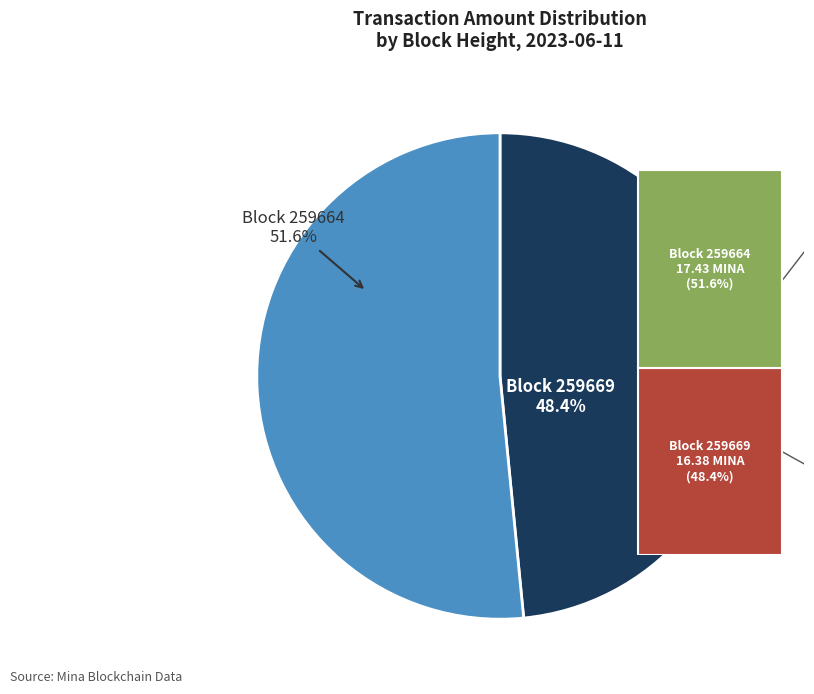

Is the sum of 259664 and 259669 greater than half?

Yes